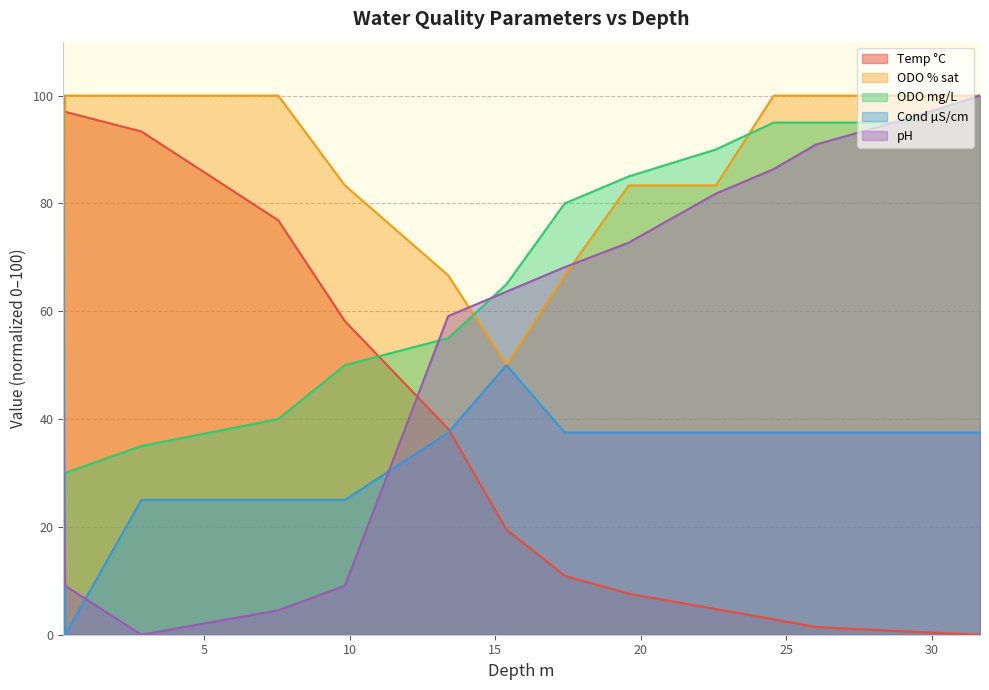

What is the greatest value displayed?

100.0